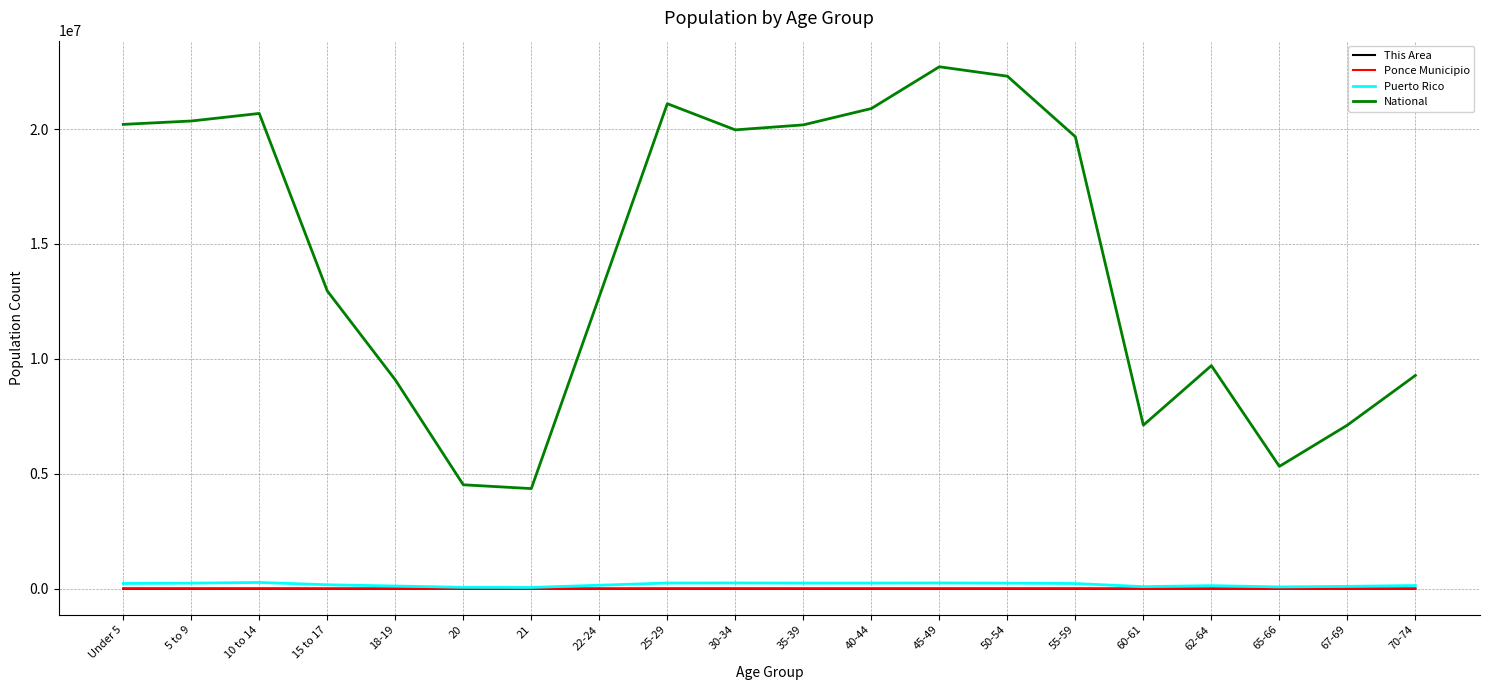

Is the value of National at 50-54 greater than the value of Ponce Municipio at 30-34?

Yes